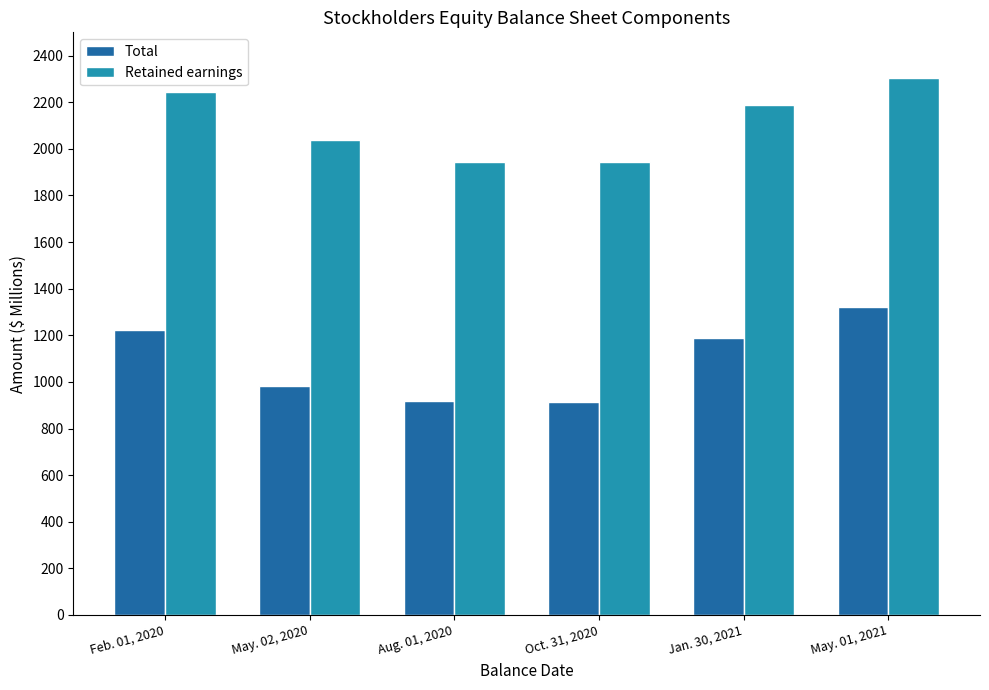

What is the difference between the maximum and second lowest values in the Total series?

404.2